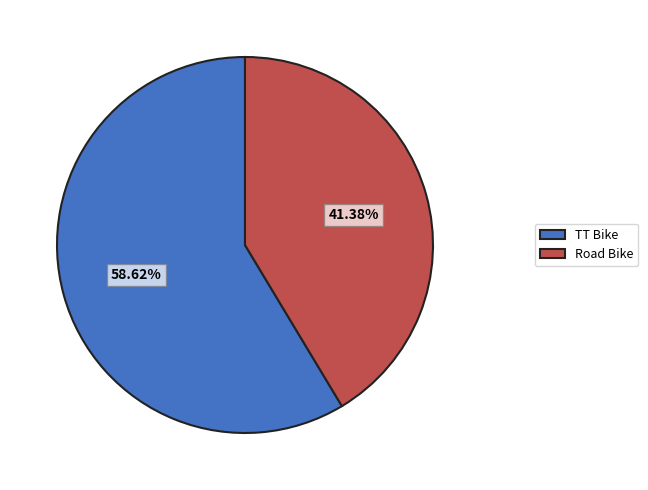

What percentage is the TT Bike slice, to the nearest percent?

59%